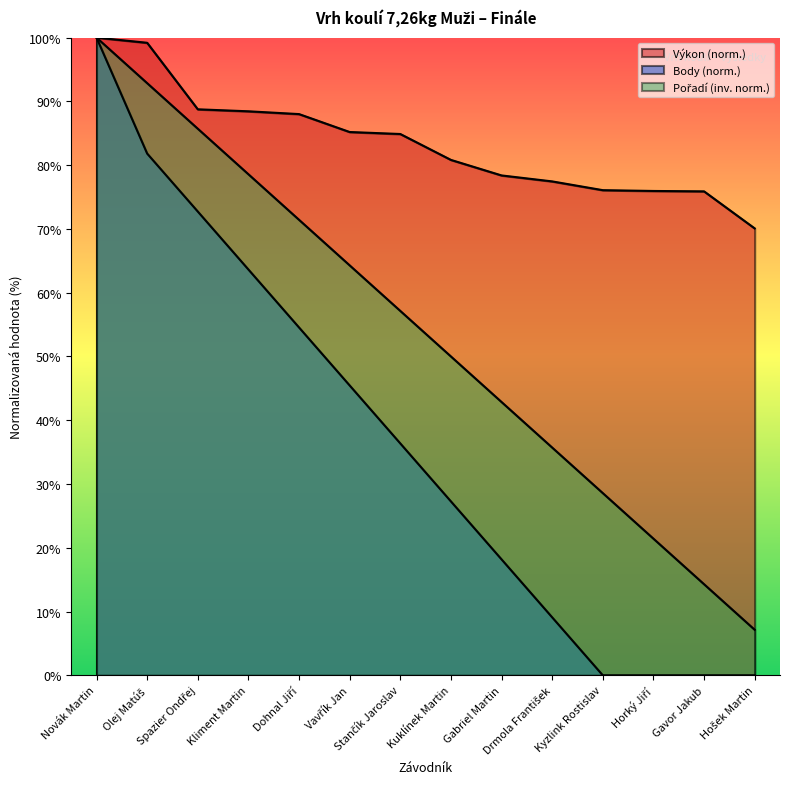

Which series has the largest range (max minus min)?

Body